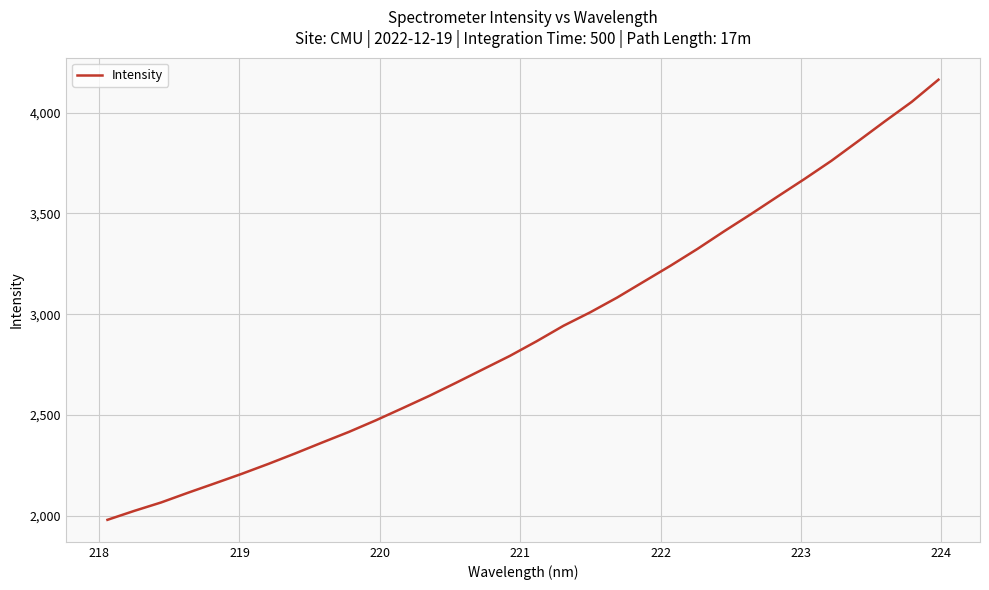

True or false: the data has more than 0 interior local peaks.

False